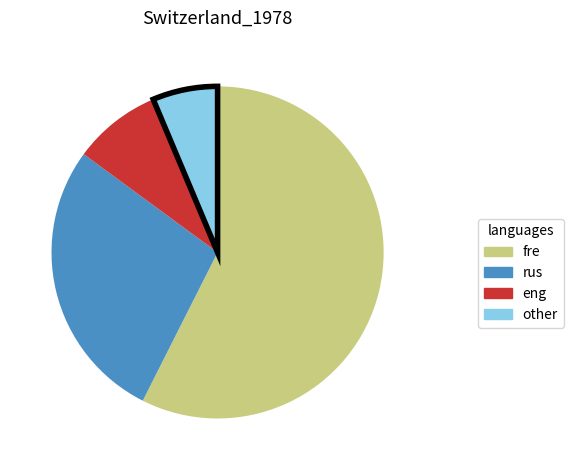

Is there a majority slice in this chart?

Yes